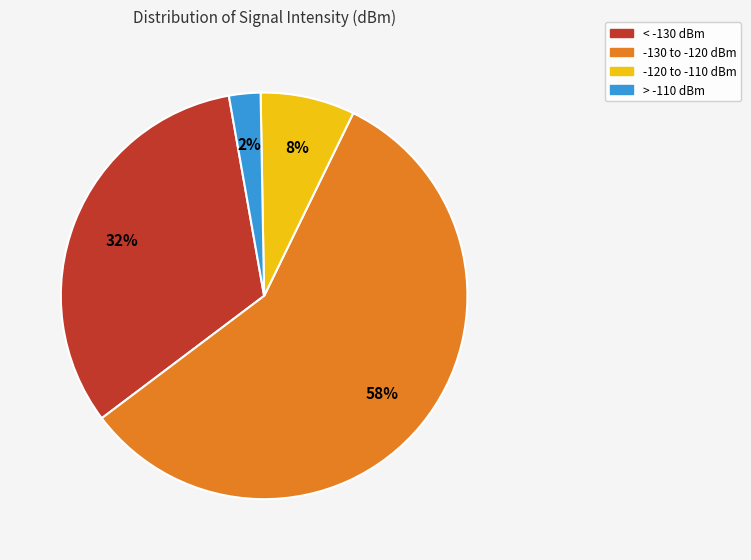

Does any single category account for the majority?

Yes